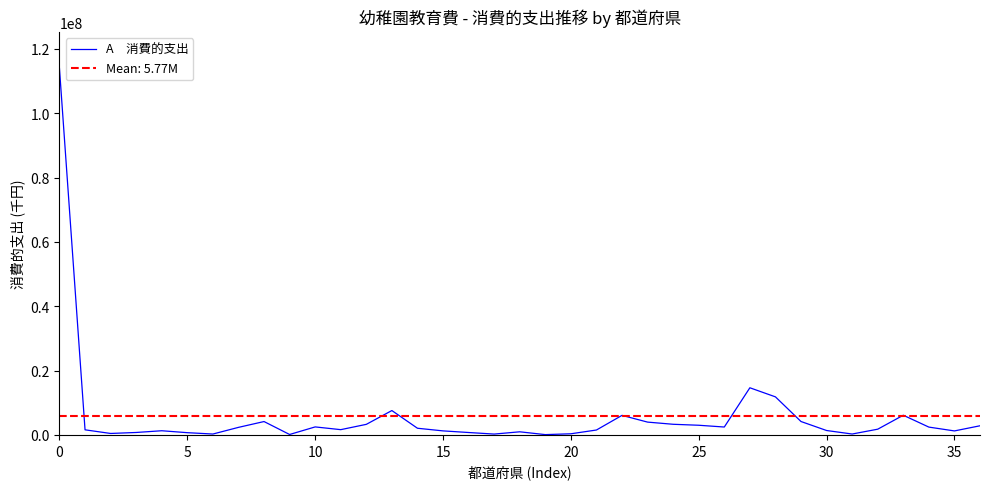

What is the difference between the values at 5 and 27?

13071509